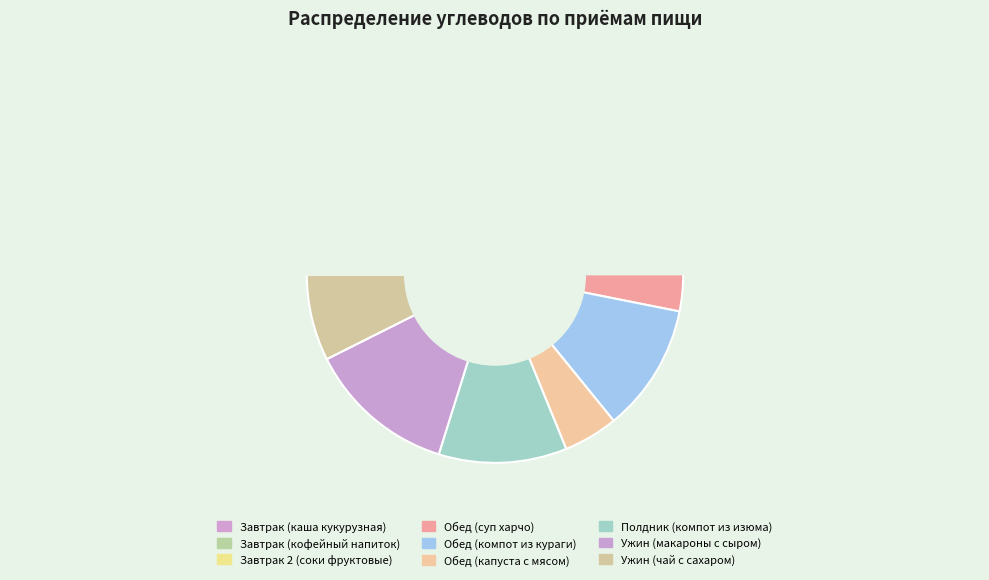

Approximately how many times larger is the value at Завтрак 2 (соки фруктовые) compared to Ужин (макароны с сыром)?

0.4